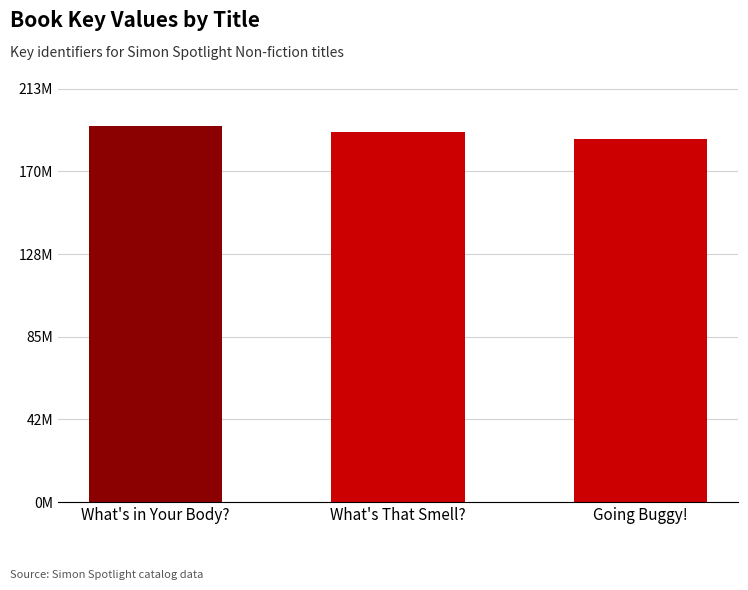

Does the chart contain stacked bars?

No